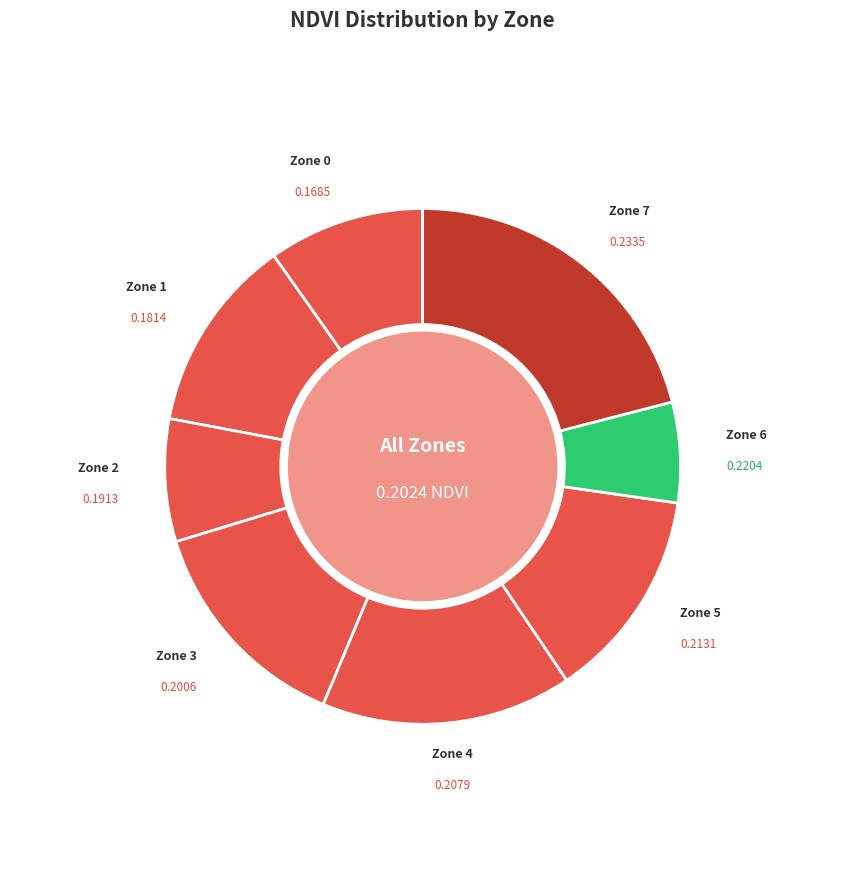

Count the number of slices in the pie.

8